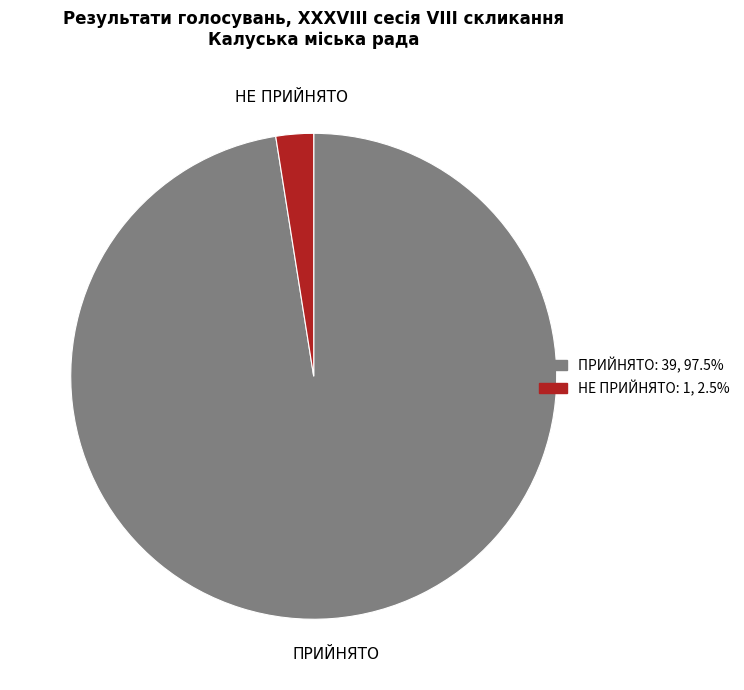

Which category has the smallest portion of the pie?

НЕ ПРИЙНЯТО